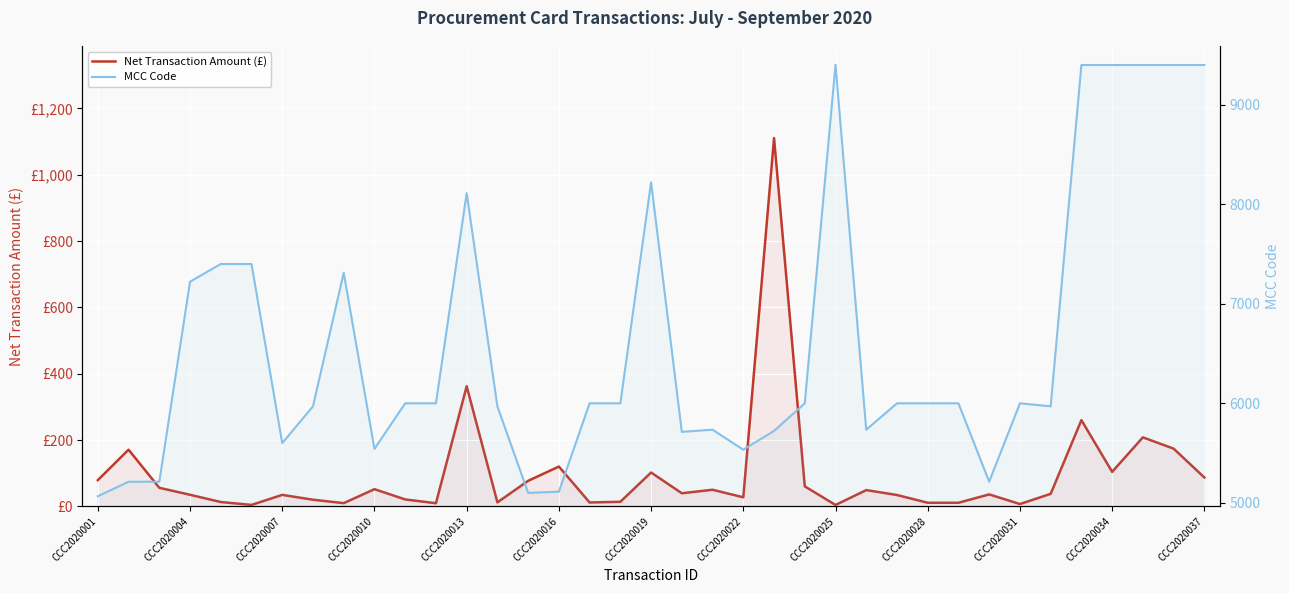

True or false: MCC Code and Net Transaction Amount (£) intersect in this chart.

False